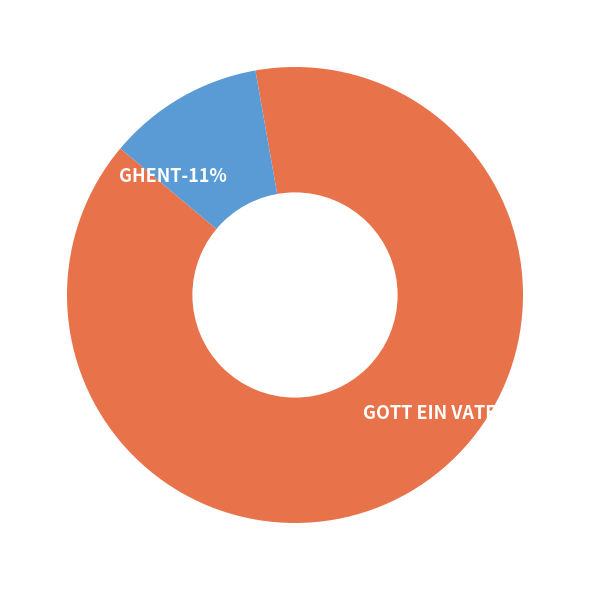

To the nearest percent, what percentage of the pie is GOTT EIN VATER?

89%